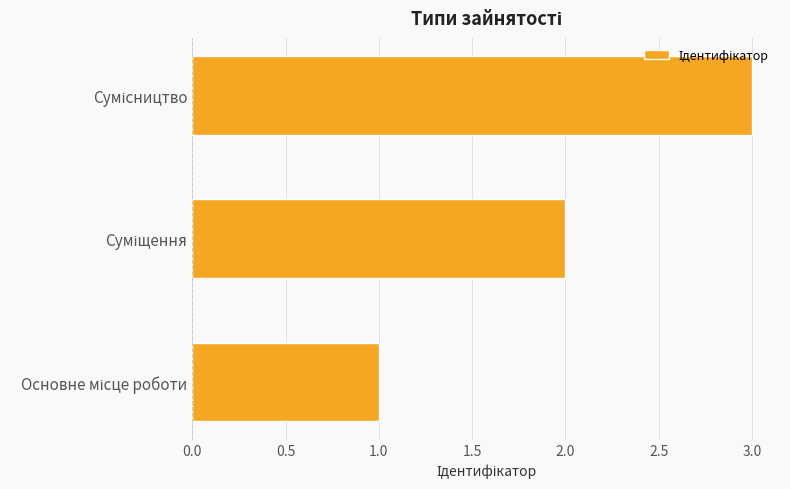

What is the difference between the second highest and minimum values?

1